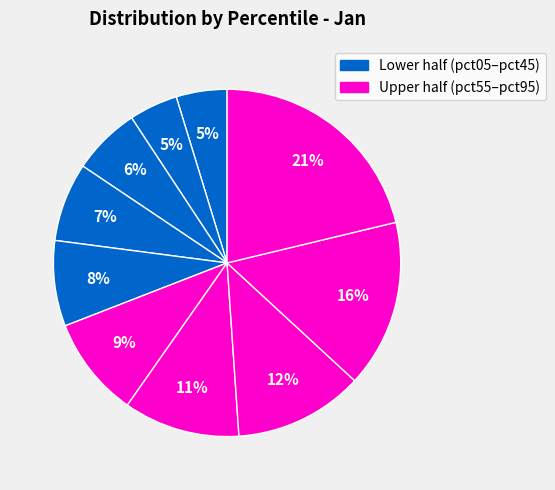

How many slices are in this pie chart?

10